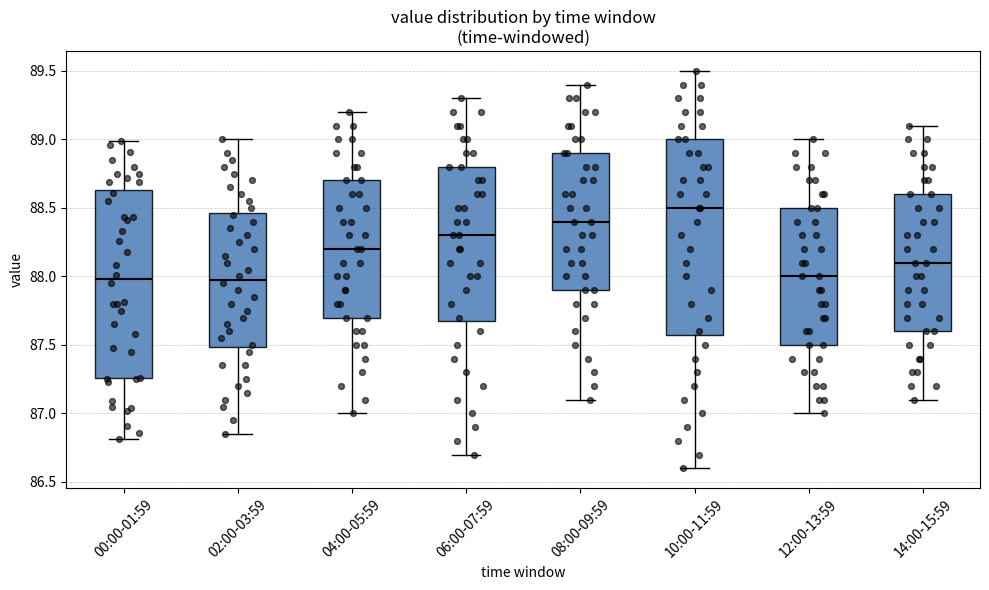

Reading left to right, transcribe this box plot: for each box, give where its median line is, the range the box spans, and where its two whiskers end, as read against the y-axis. The values are not printed on the chart, so give them approximately, as read against the axis.

00:00-01:59: median 88.00, box 87.25 to 88.65, whiskers 86.80 to 89.00
02:00-03:59: median 88.00, box 87.50 to 88.45, whiskers 86.85 to 89.00
04:00-05:59: median 88.20, box 87.70 to 88.70, whiskers 87.00 to 89.20
06:00-07:59: median 88.30, box 87.70 to 88.80, whiskers 86.70 to 89.30
08:00-09:59: median 88.40, box 87.90 to 88.90, whiskers 87.10 to 89.40
10:00-11:59: median 88.50, box 87.60 to 89.00, whiskers 86.60 to 89.50
12:00-13:59: median 88.00, box 87.50 to 88.50, whiskers 87.00 to 89.00
14:00-15:59: median 88.10, box 87.60 to 88.60, whiskers 87.10 to 89.10